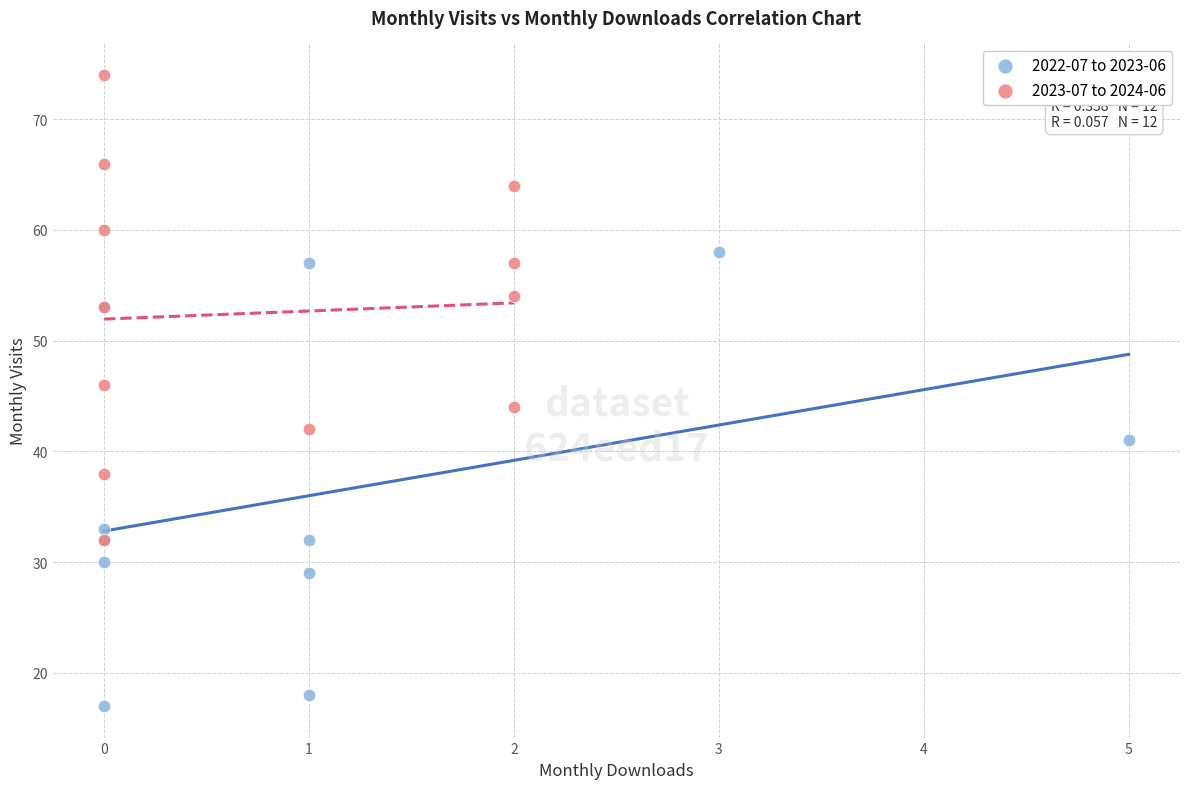

Which series reaches the maximum Y coordinate?

2023-07 to 2024-06